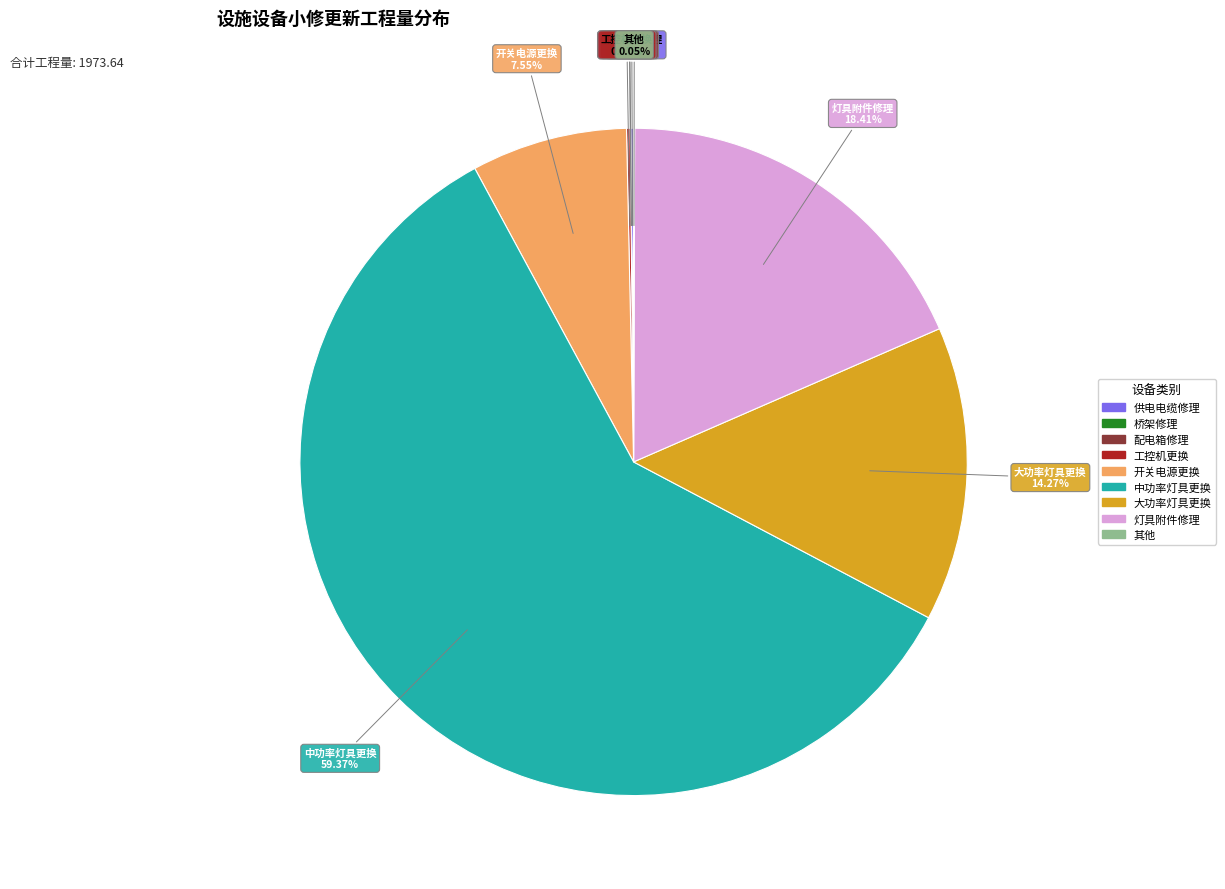

Is the sum of 中功率灯具更换 and 大功率灯具更换 greater than half?

Yes